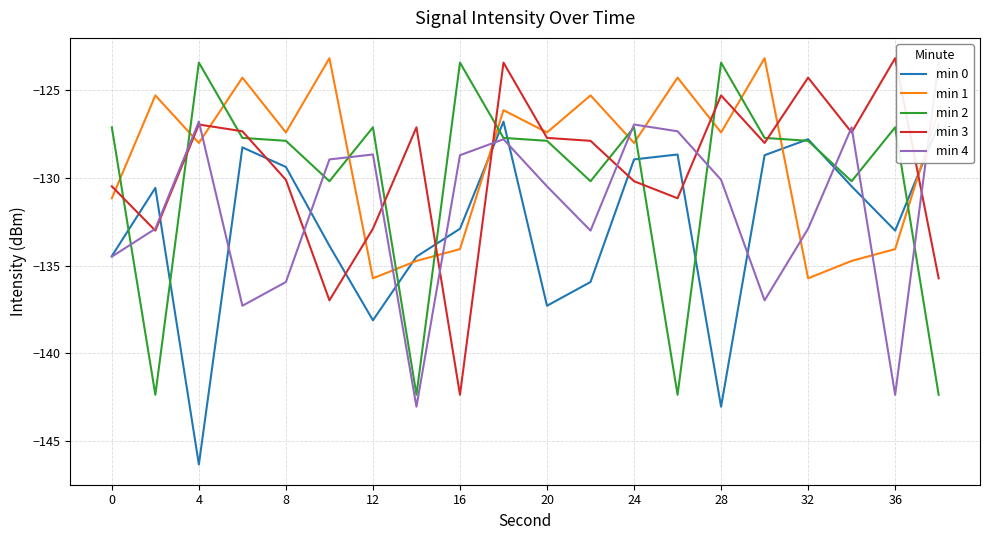

True or false: min 1 has a value of -128.0 at 4.

True